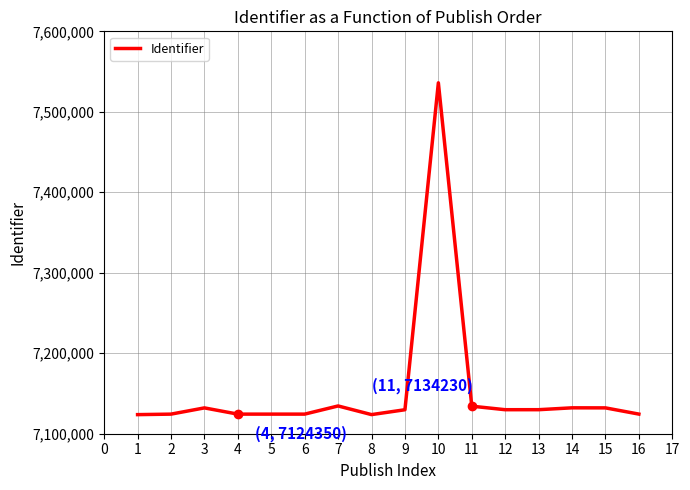

What is the smallest value displayed?

7123724